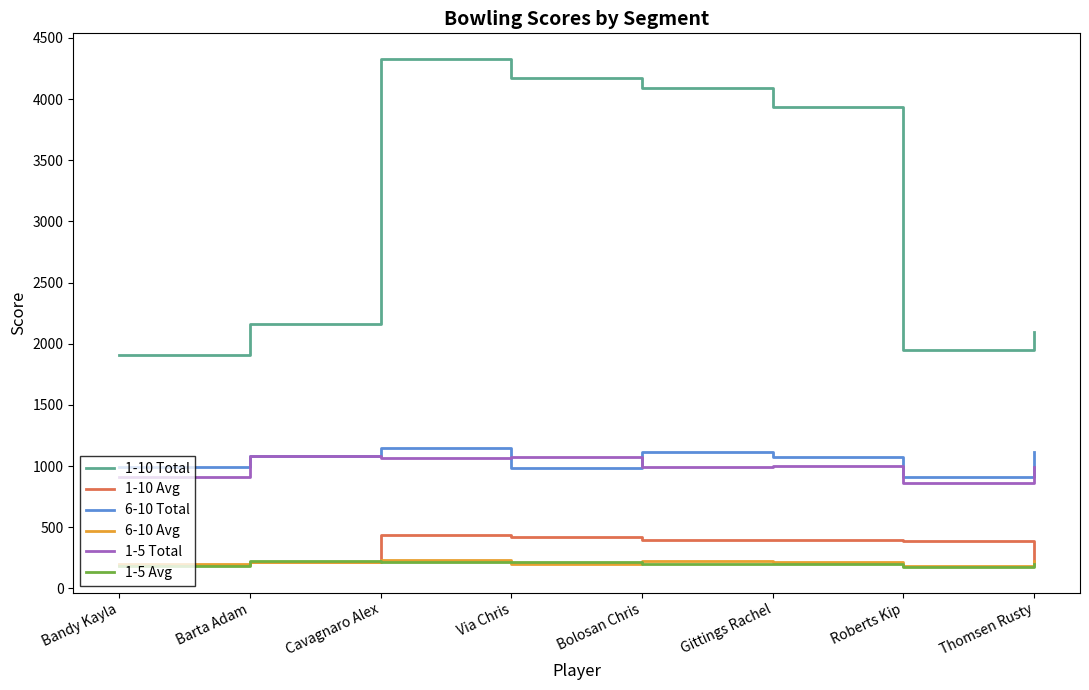

How many values in the 6-10 Total series are below 1084?

4